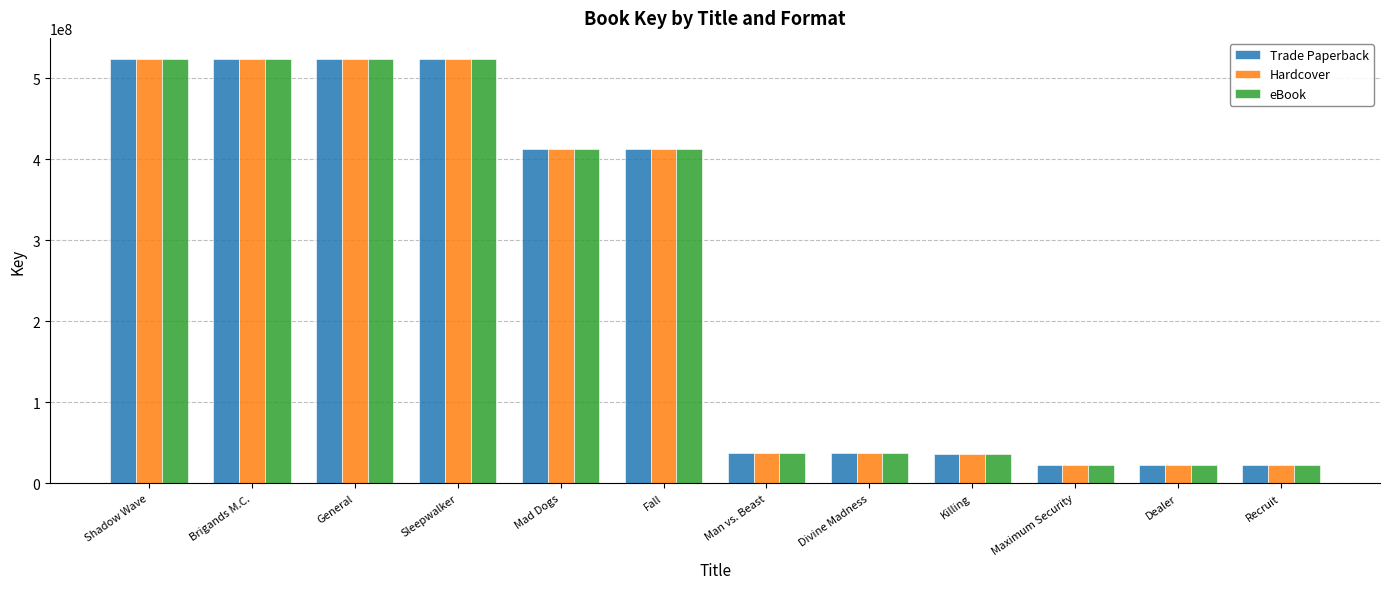

What is the sum of the eBook values at Killing and Sleepwalker?

560566748